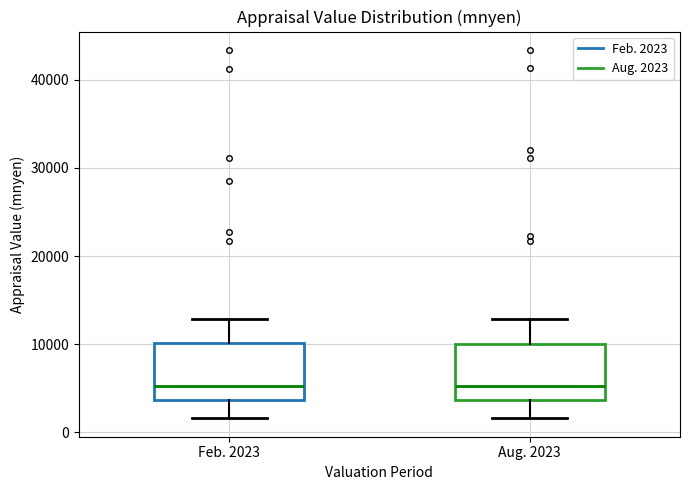

Where does the lower whisker of the box for Aug. 2023 end on the y-axis? The values are not printed on the chart, so give them approximately, as read against the axis.

2000